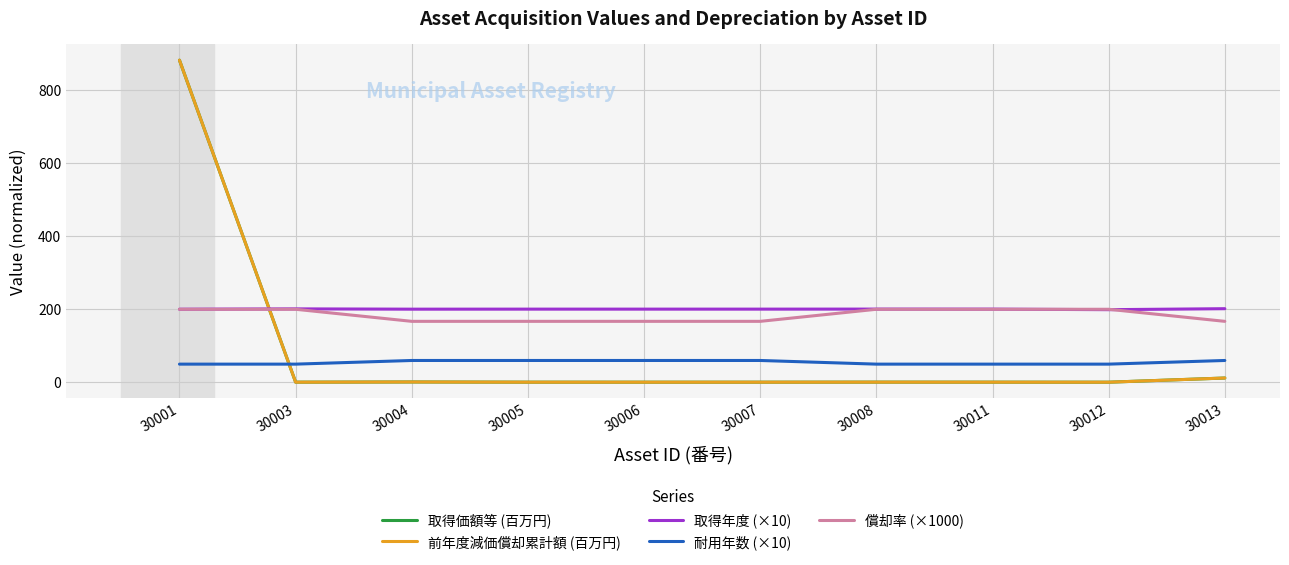

Which category has the highest value across all series?

30001